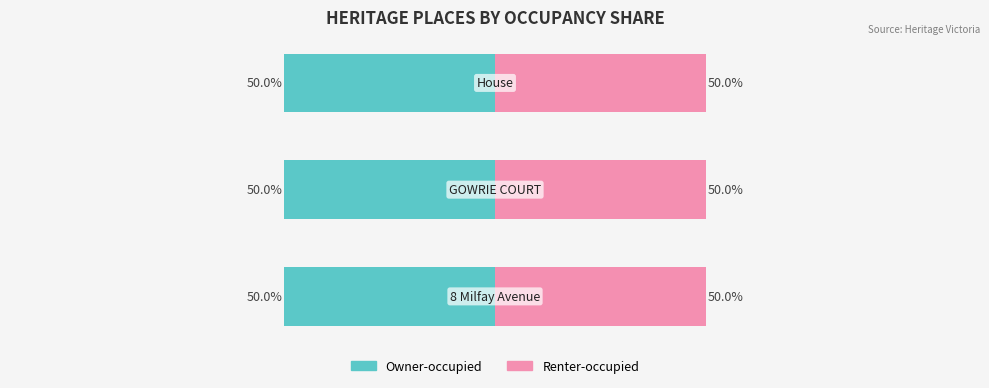

Rank the series at GOWRIE COURT from lowest to highest value.

Owner-occupied, Renter-occupied